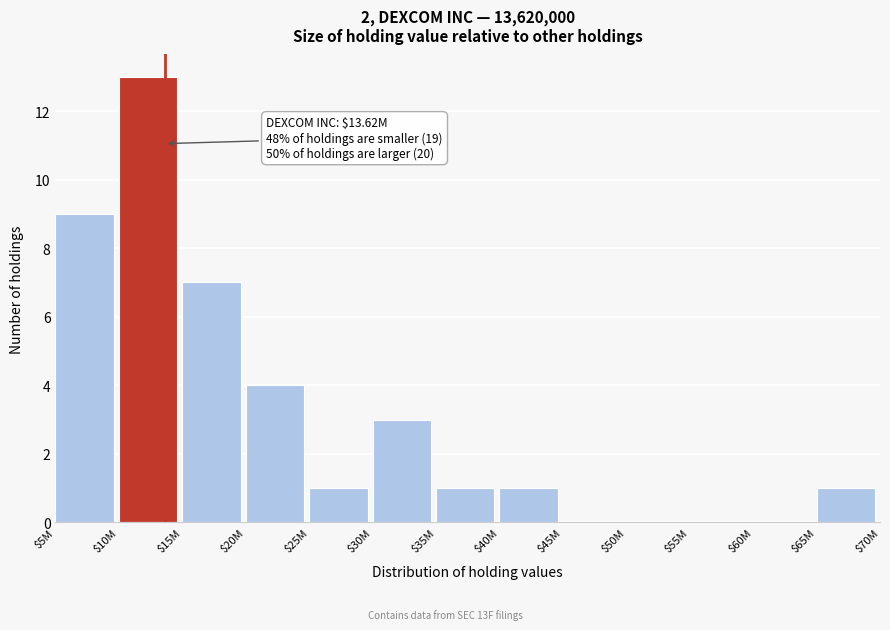

Is it true that the value at $5M is 9?

True